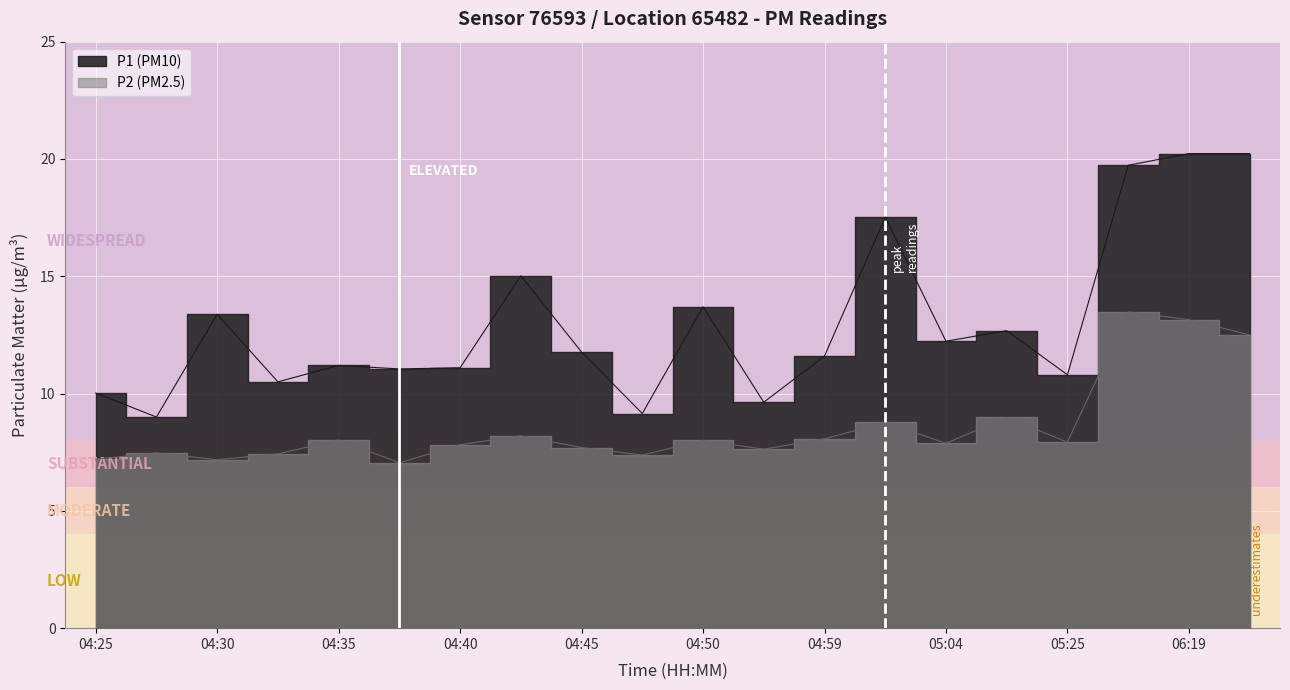

What is the sum of all P2 values?

171.8